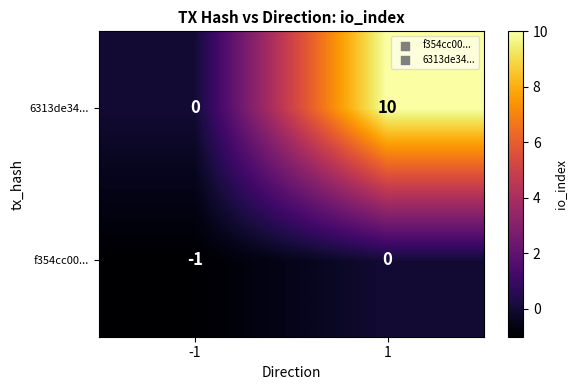

Which series has the largest total across all categories?

6313de34...